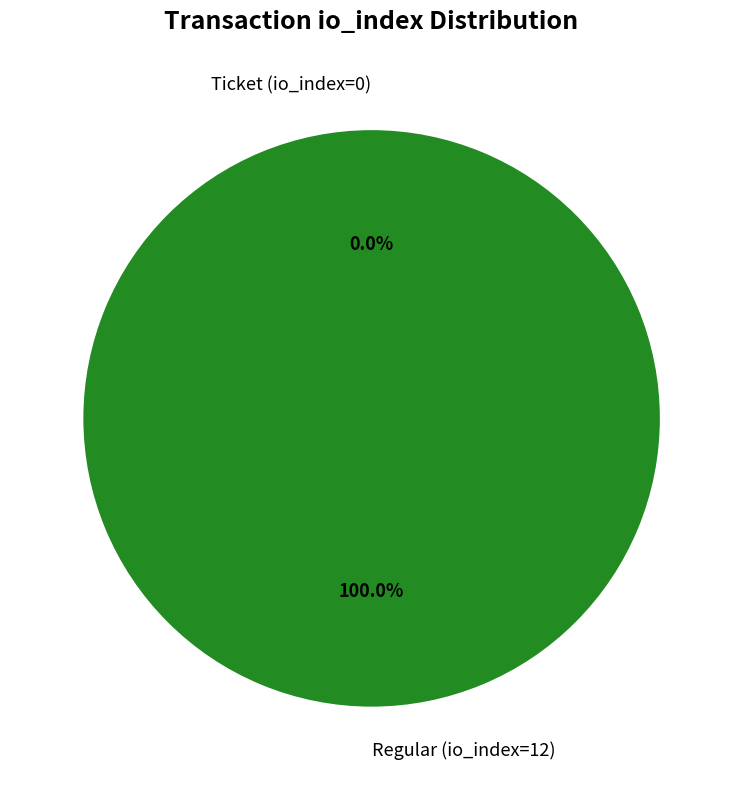

To the nearest percent, what portion does Regular (io_index=12) represent?

100%